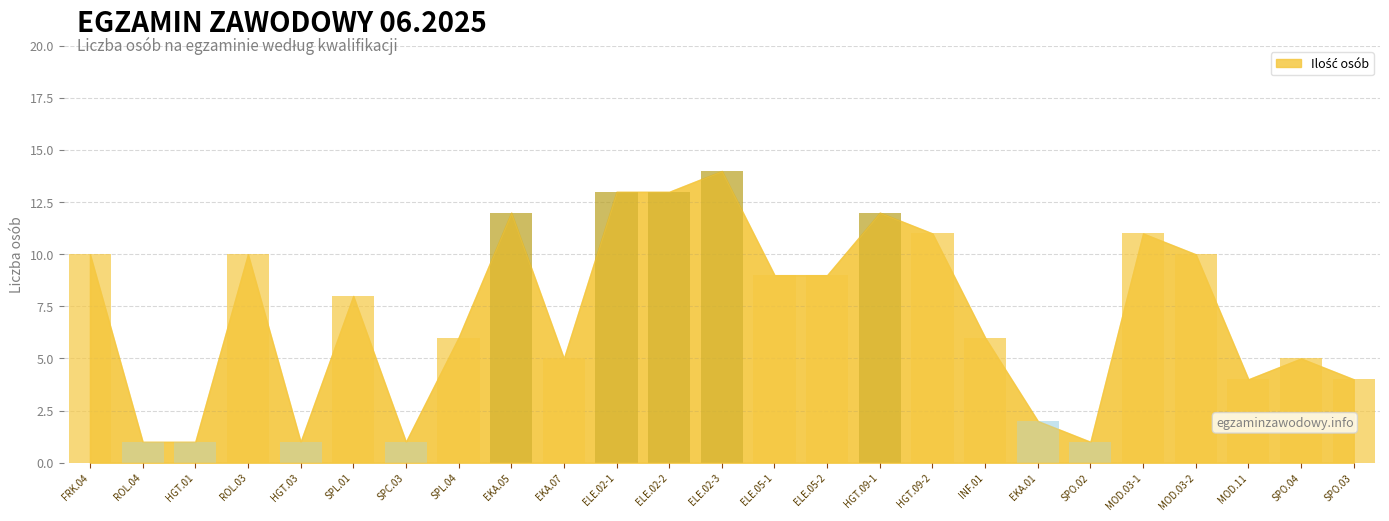

How many bars are there in total?

25